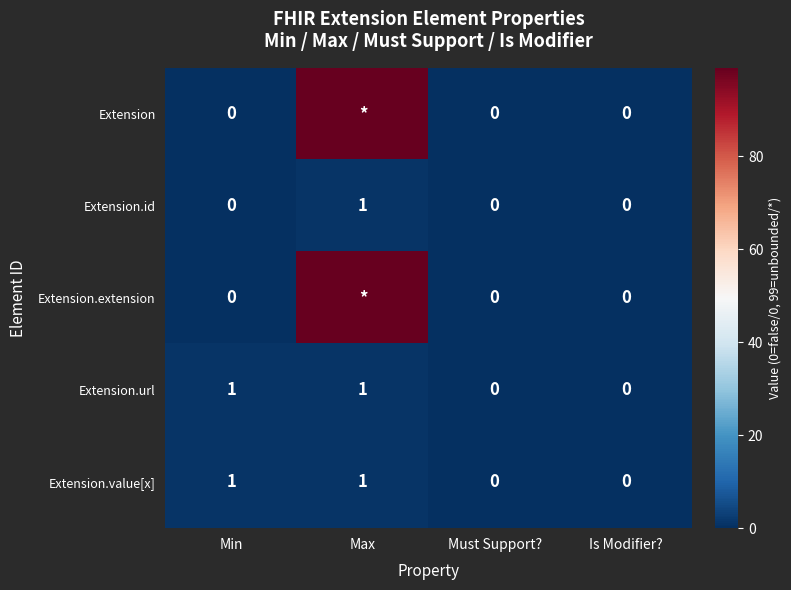

True or false: Extension.id has a value of 0 at Must Support?.

True